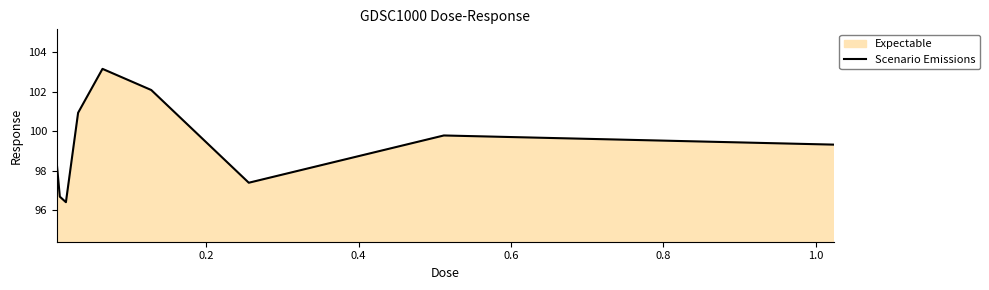

What is the difference between the maximum and minimum values?

6.7